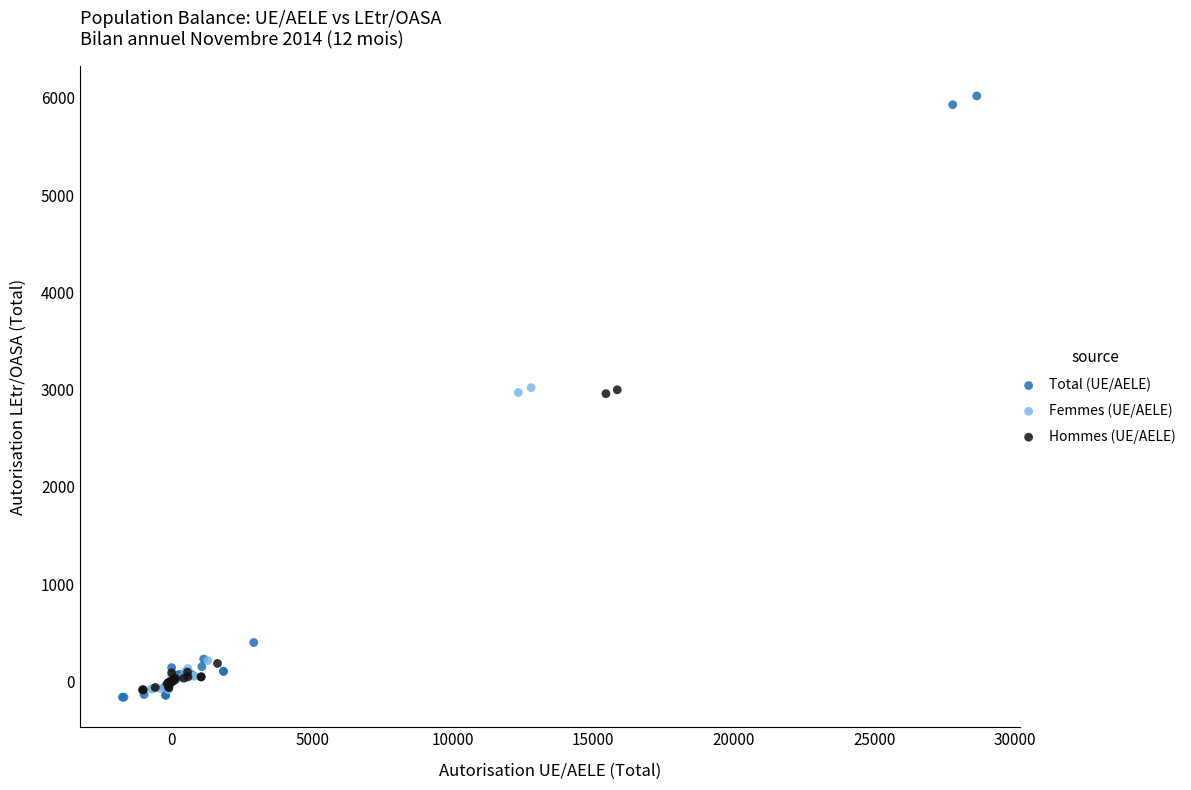

Which series has the widest spread of Y values?

Total (UE/AELE)